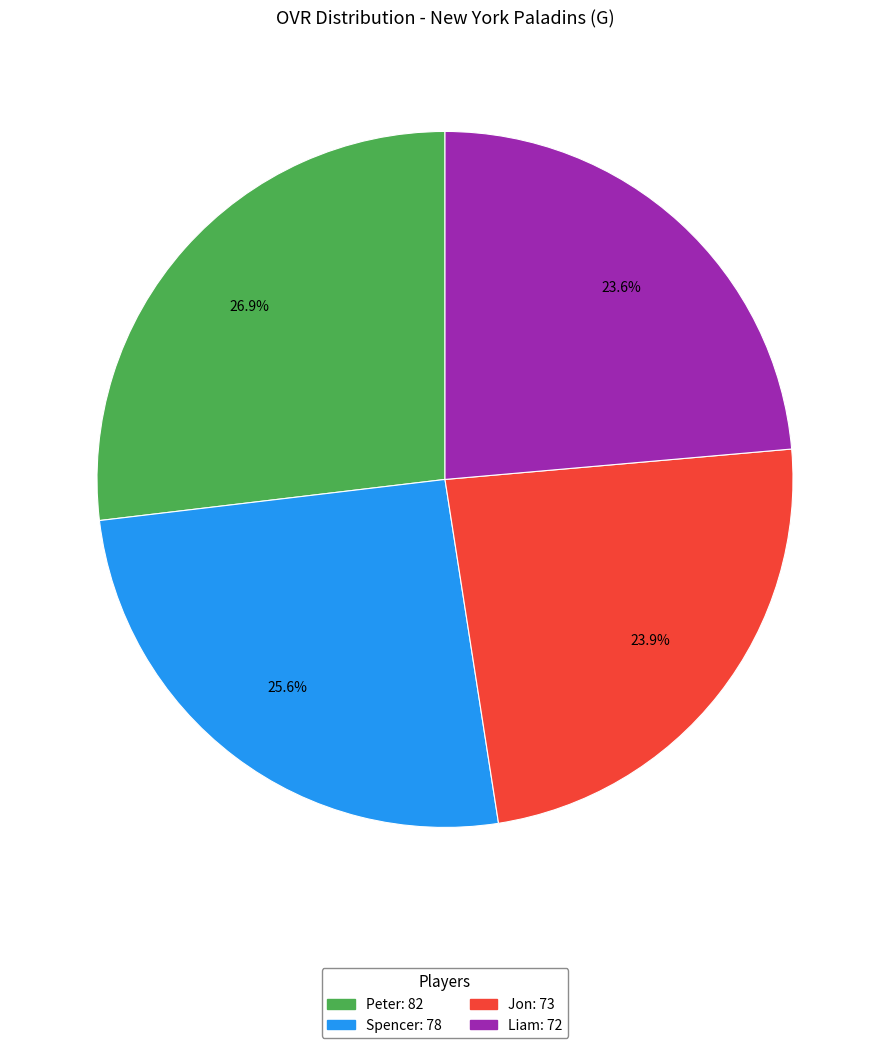

Is there a majority slice in this chart?

No